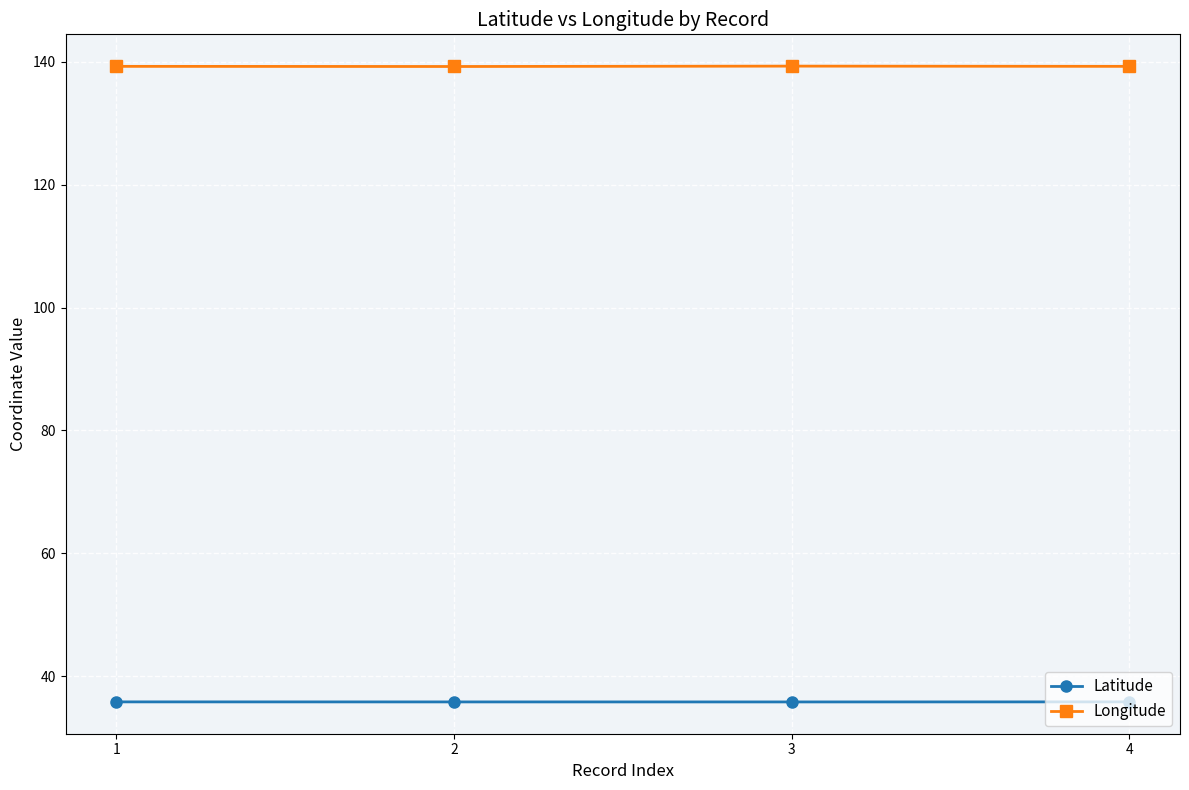

What is the difference between the maximum and minimum values in the Longitude series?

0.1